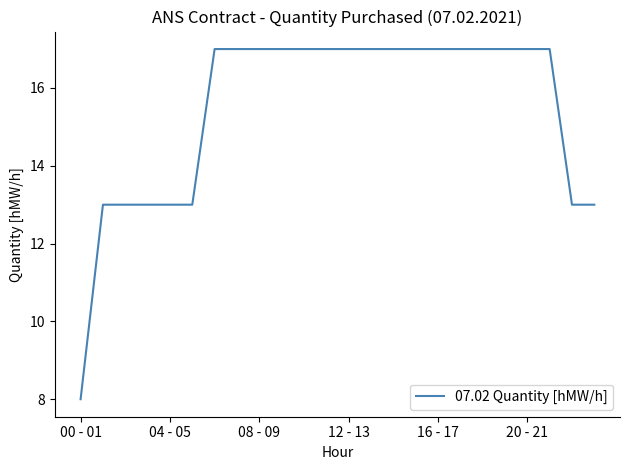

What is the minimum value shown in the chart?

8